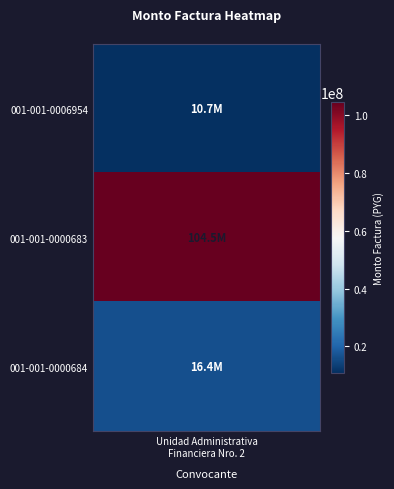

Reading left to right, extract all data points from this chart.

0=10700000	1=104535000	2=16414000